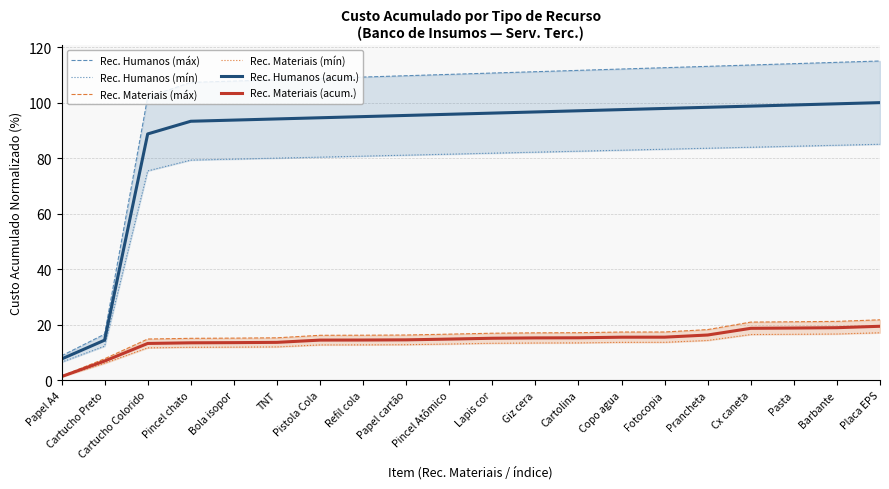

Rank the categories by Rec. Humanos (acum.) value from highest to lowest.

Placa EPS, Barbante, Pasta, Cx caneta, Prancheta, Fotocopia, Copo agua, Cartolina, Giz cera, Lapis cor, Pincel Atômico, Papel cartão, Refil cola, Pistola Cola, TNT, Bola isopor, Pincel chato, Cartucho Colorido, Cartucho Preto, Papel A4